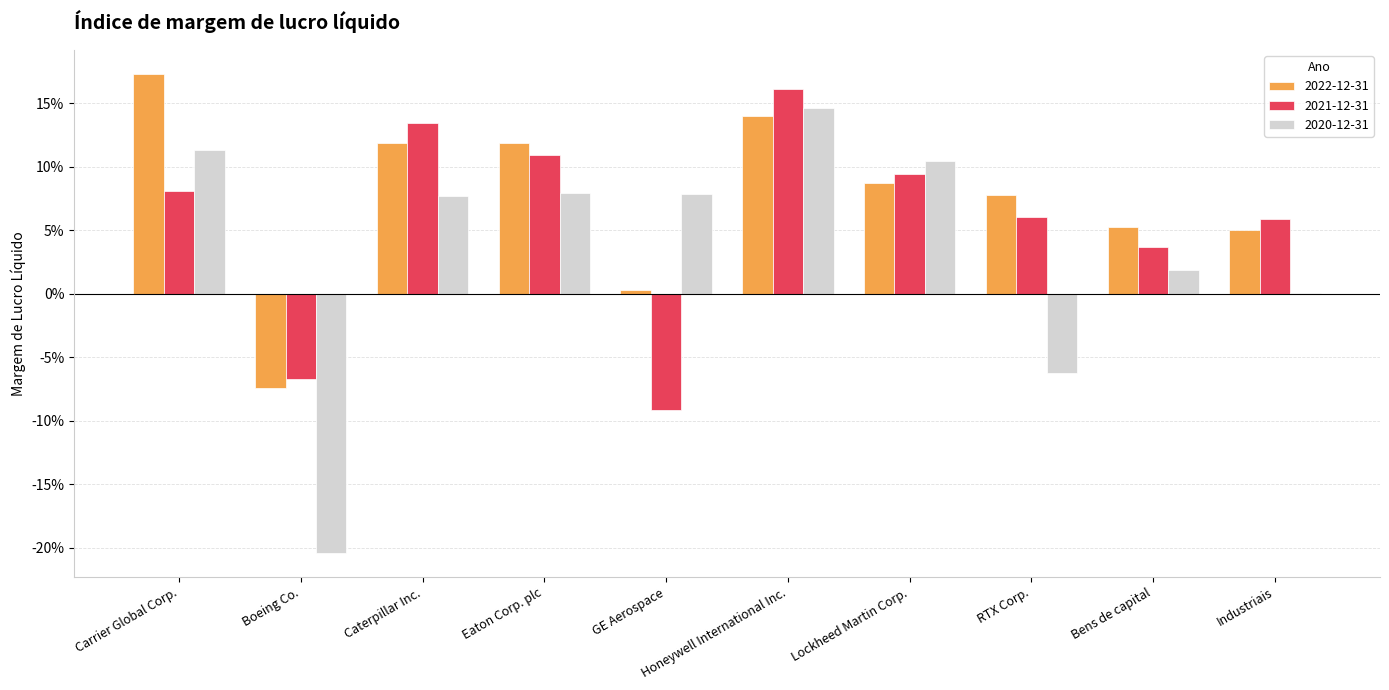

Which category has the highest value in the 2022-12-31 series?

Carrier Global Corp.